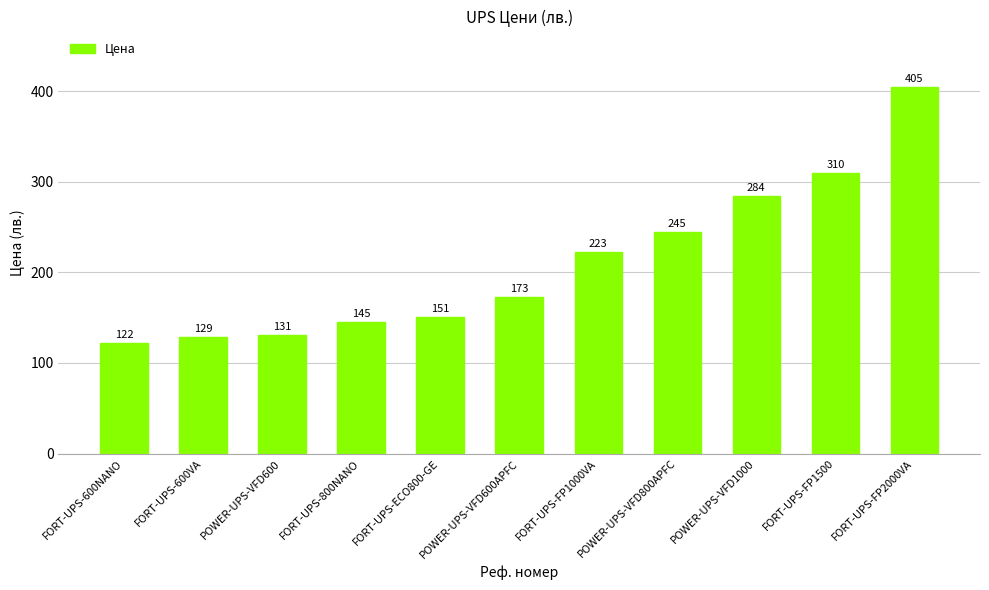

What is the change in value from POWER-UPS-VFD600 to FORT-UPS-ECO800-GE?

+19.6